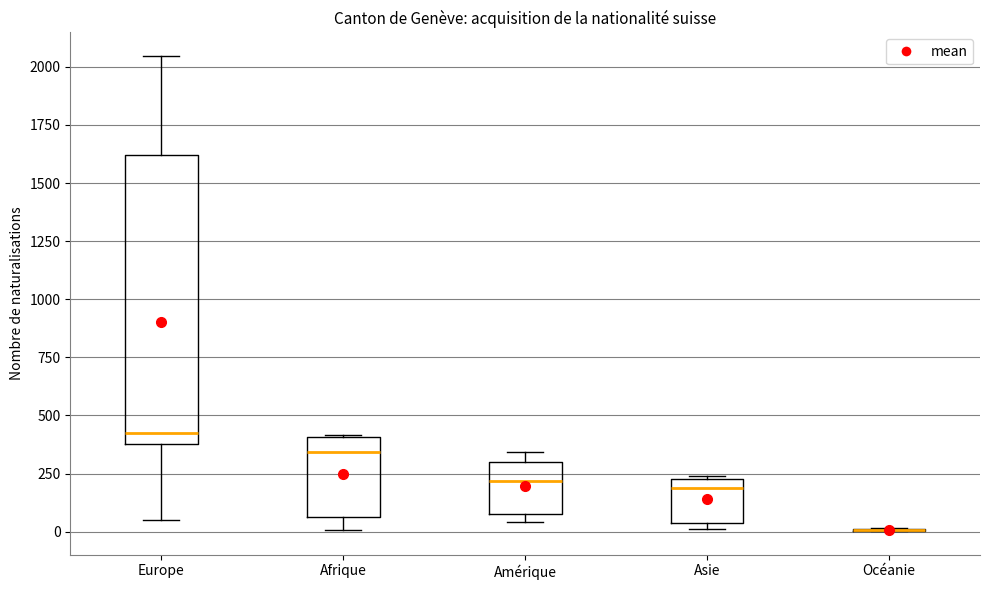

Where is the upper edge of the box for Asie on the y-axis? The values are not printed on the chart, so give them approximately, as read against the axis.

250